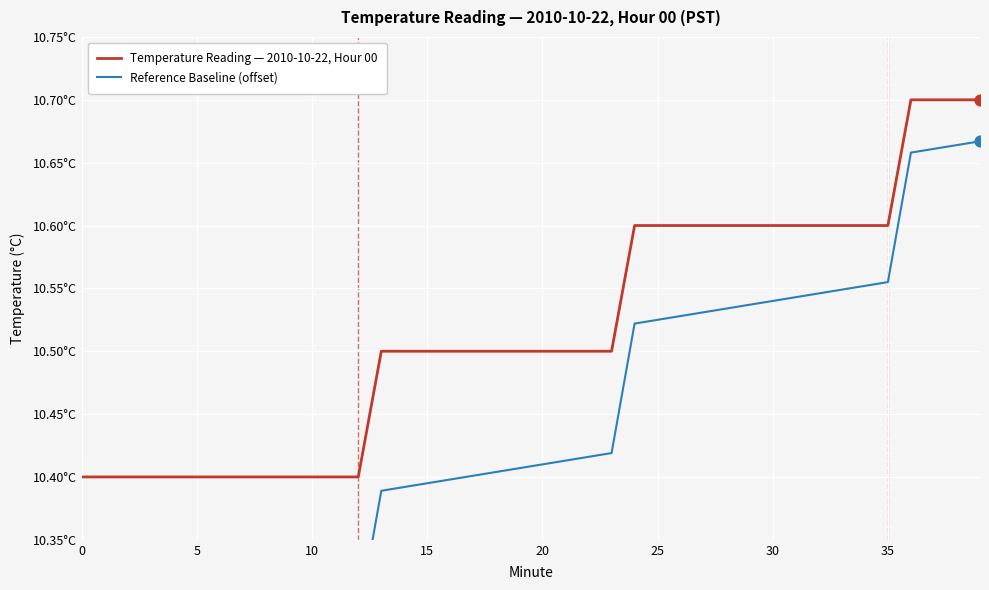

Which series has the largest Y range (max minus min)?

Reference Baseline (offset)